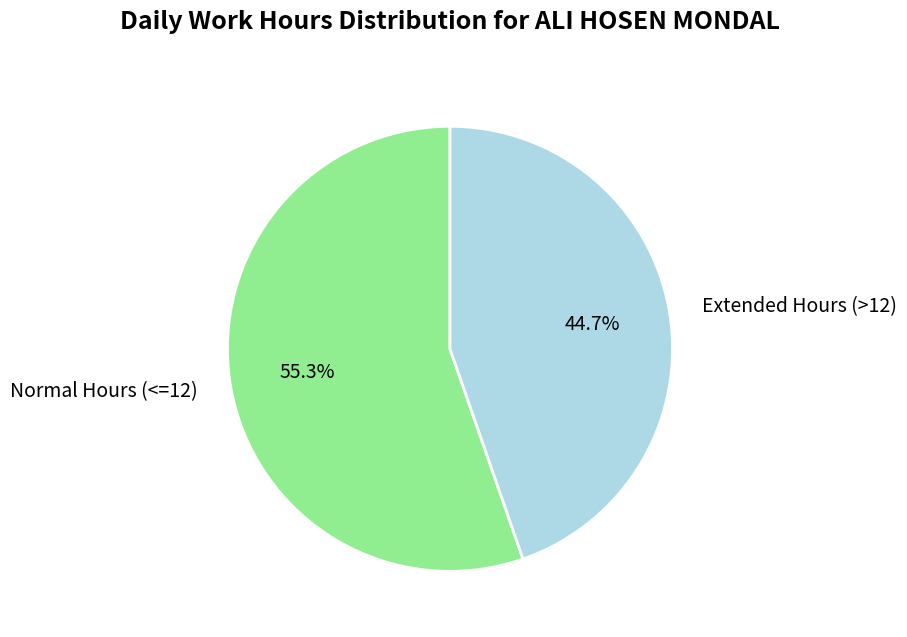

How much of the chart is everything except Normal Hours (<=12)?

44.7%